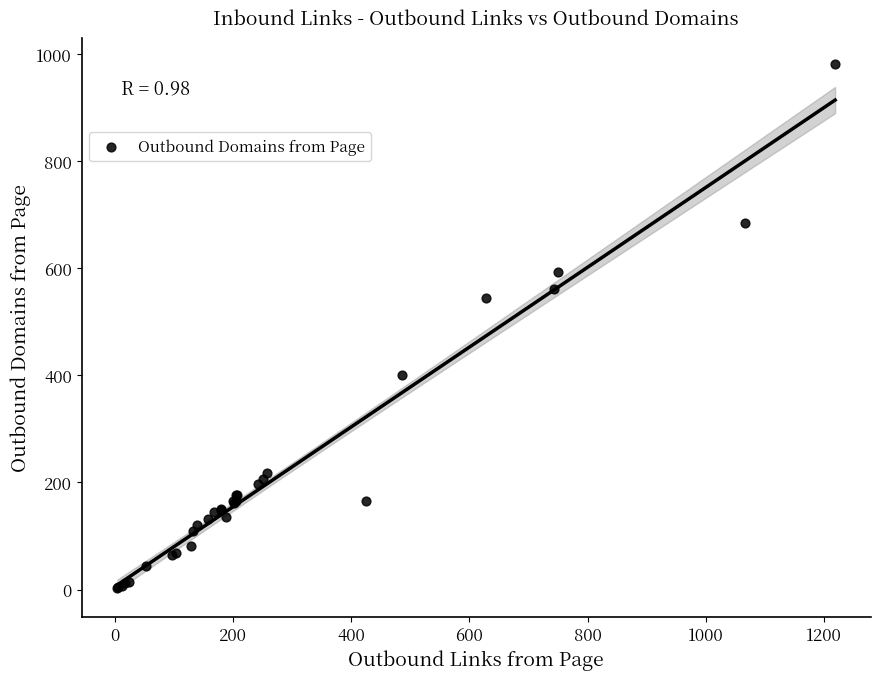

What Y value in the scatter plot is closest to 492?

545